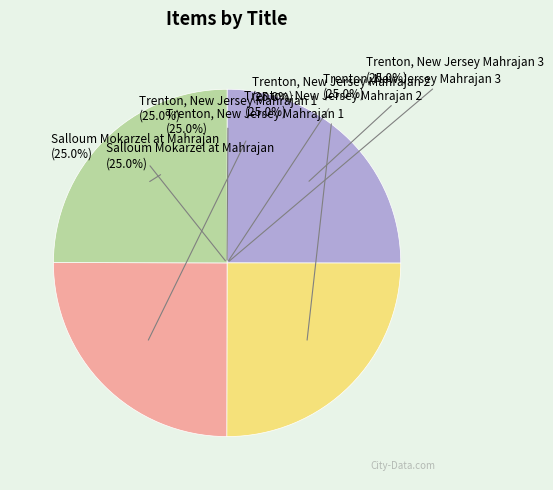

What portion of the pie excludes Salloum Mokarzel at Mahrajan?

75.0%